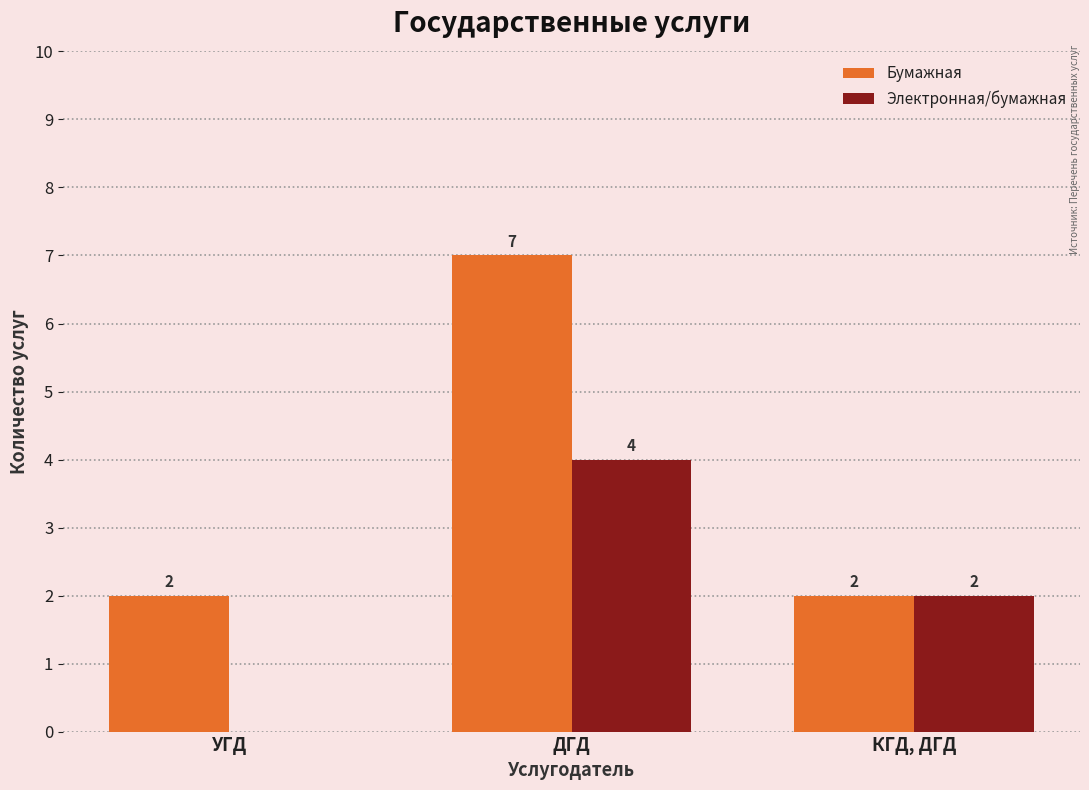

Reading right to left, list all the values displayed in this chart.

Бумажная: КГД, ДГД=2	ДГД=7	УГД=2
Электронная/бумажная: КГД, ДГД=2	ДГД=4	УГД=0